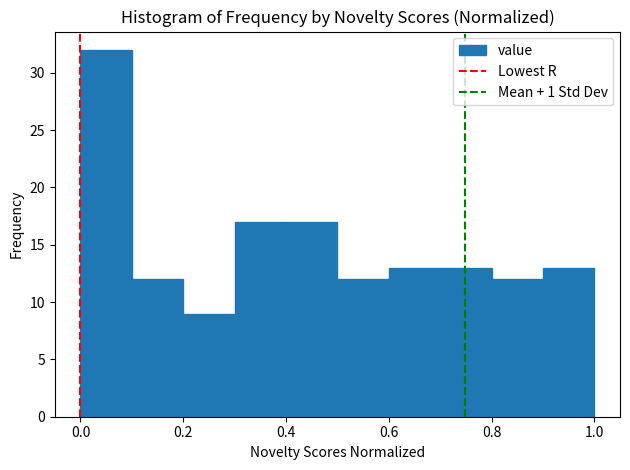

What is the height of the bar covering 0.4 to 0.5 on the x-axis? The values are not printed on the chart, so give them approximately, as read against the axis.

17